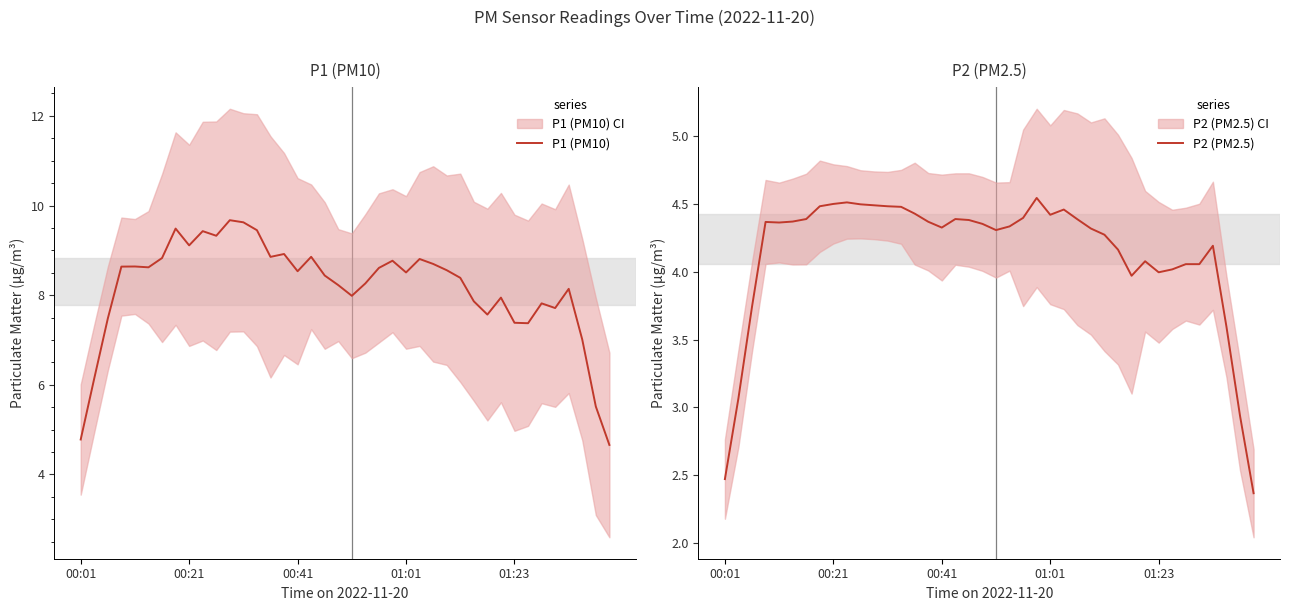

In P2 (PM2.5), how many points are lower than both neighbors (excluding endpoints)?

6